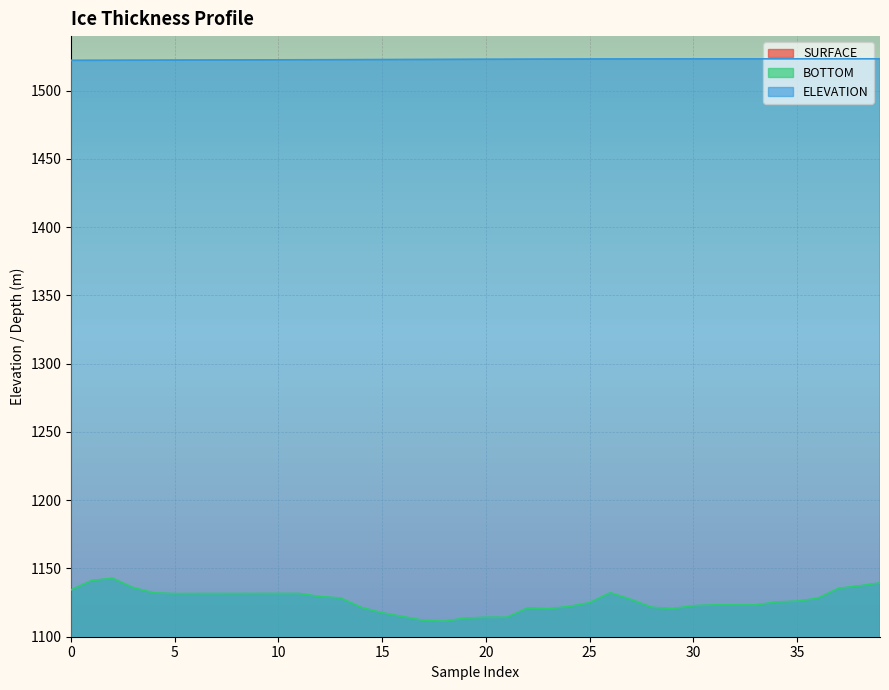

What is the greatest value displayed?

1523.4